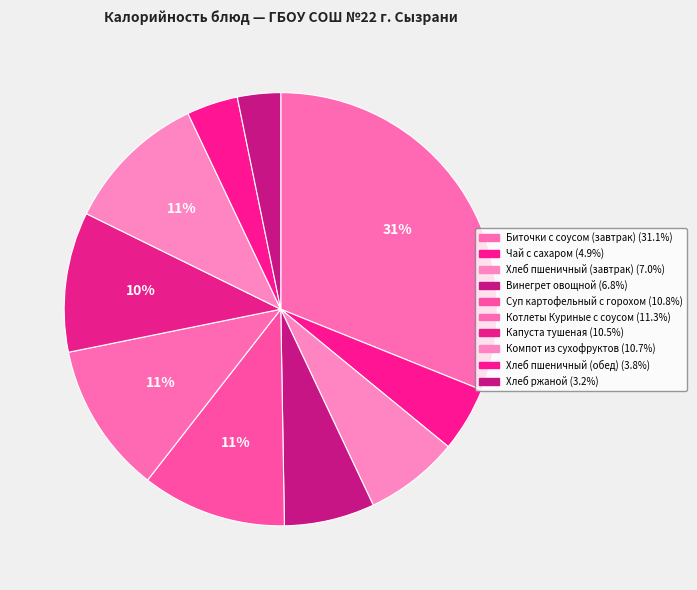

What percentage is the Хлеб пшеничный (обед) slice, to the nearest percent?

4%